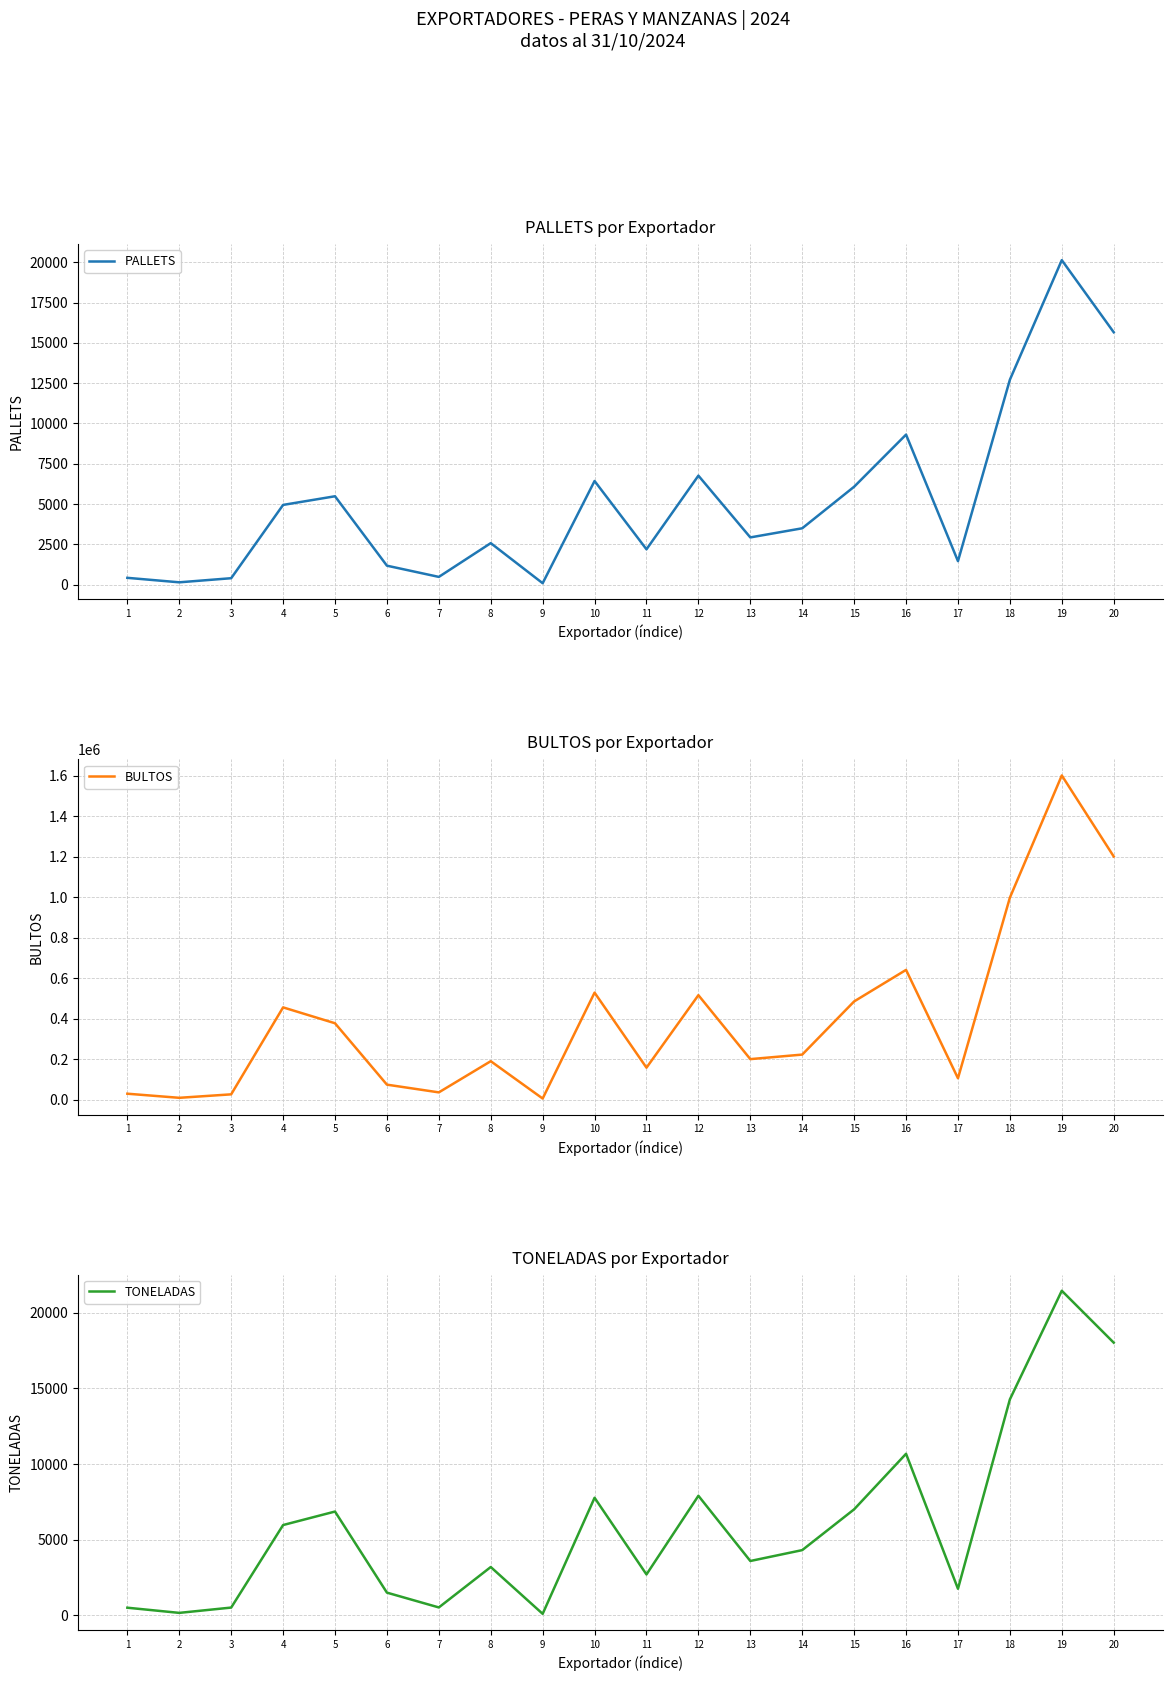

What is the sum of all PALLETS values?

102868